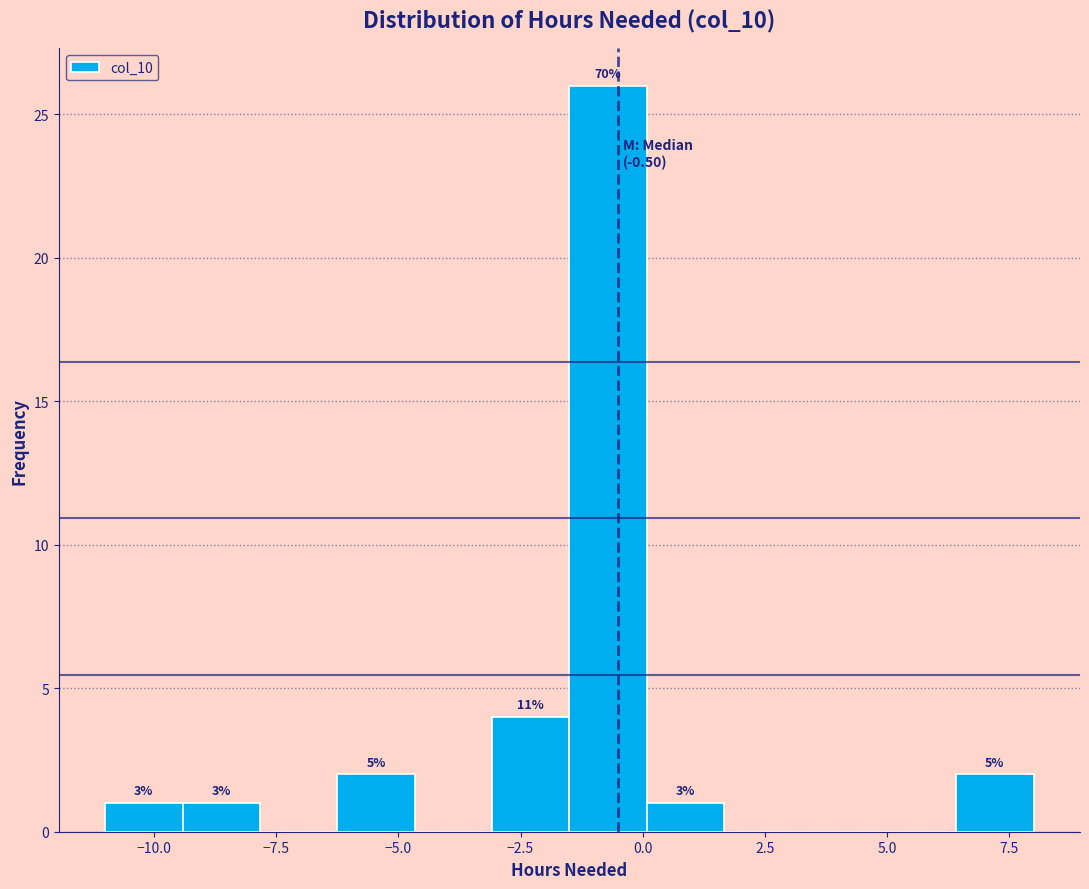

Read against the x-axis, roughly where is the centre of the tallest bar?

-0.5